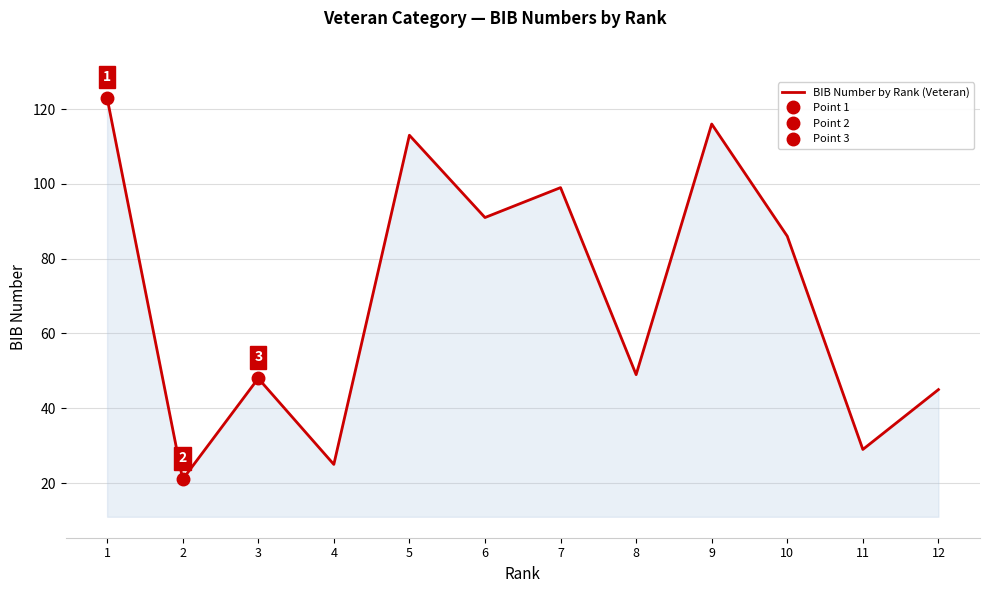

Between 4 and 1, which is larger?

1